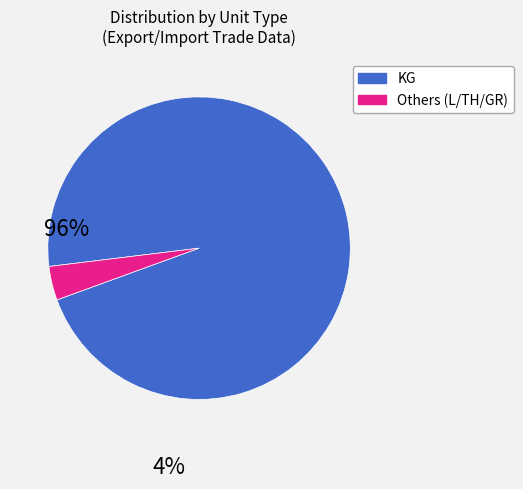

Is there a majority slice in this chart?

Yes